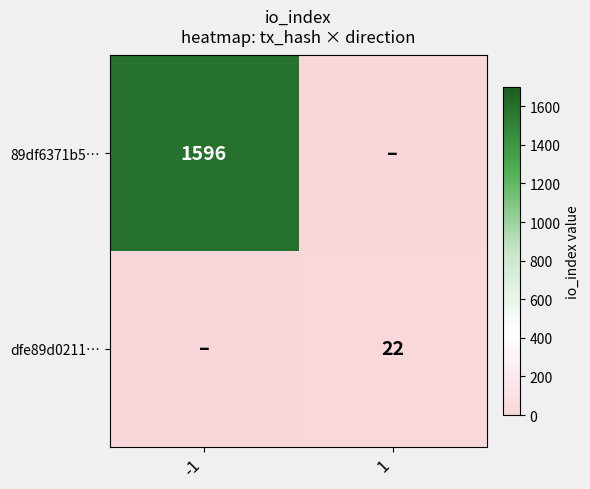

Is it true that 89df6371b5… equals 2319 at -1?

False